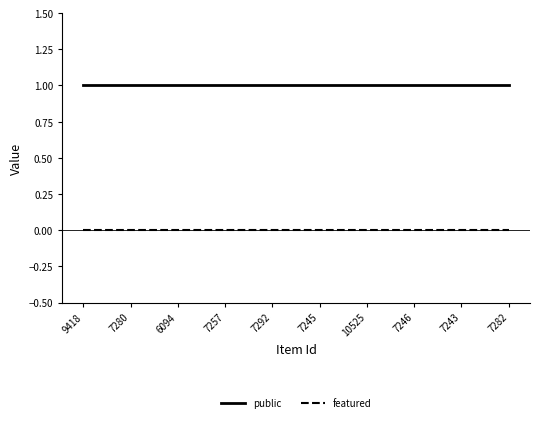

List the series in order of their peak value, highest first.

public, featured